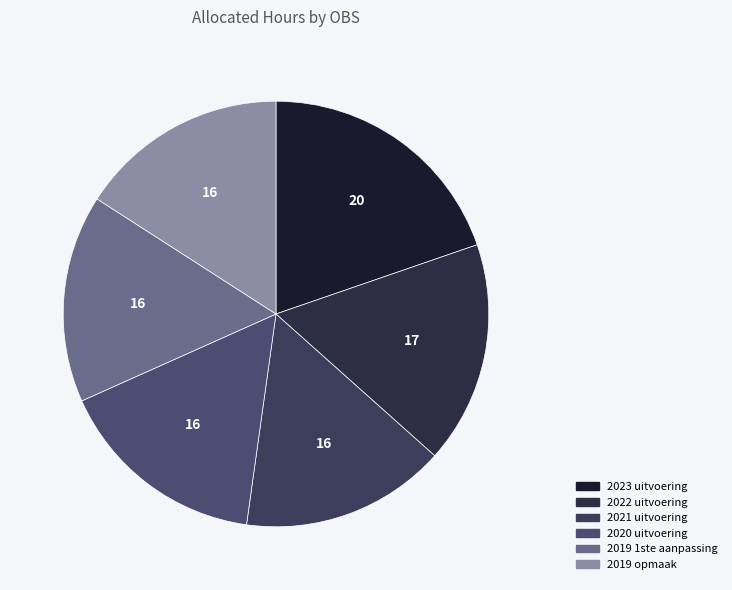

Count the number of slices in the pie.

6